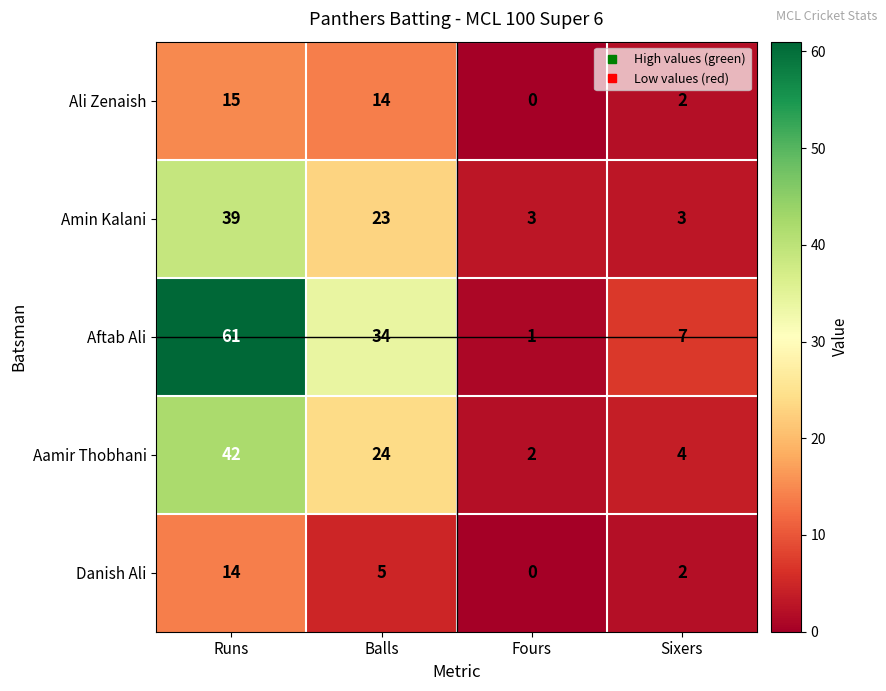

What is the average value of the Ali Zenaish series?

8